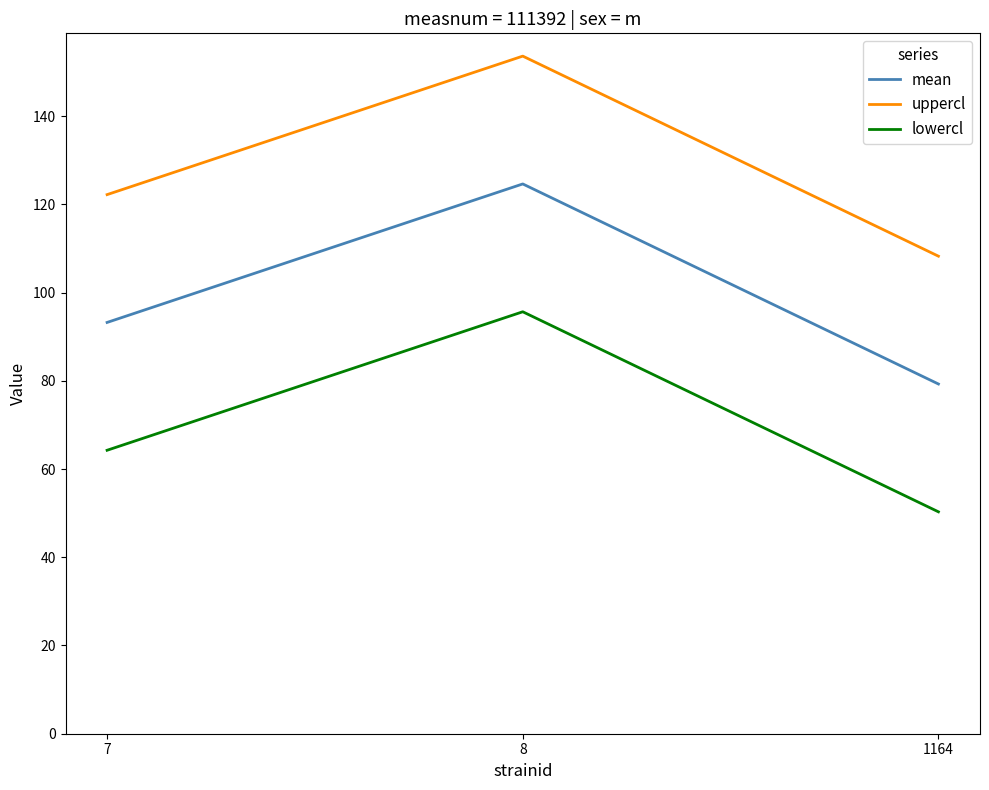

Reading right to left, extract all data points from this chart.

mean: 1164=79.3	8=124.6	7=93.2
uppercl: 1164=108.3	8=153.6	7=122.2
lowercl: 1164=50.3	8=95.6	7=64.3